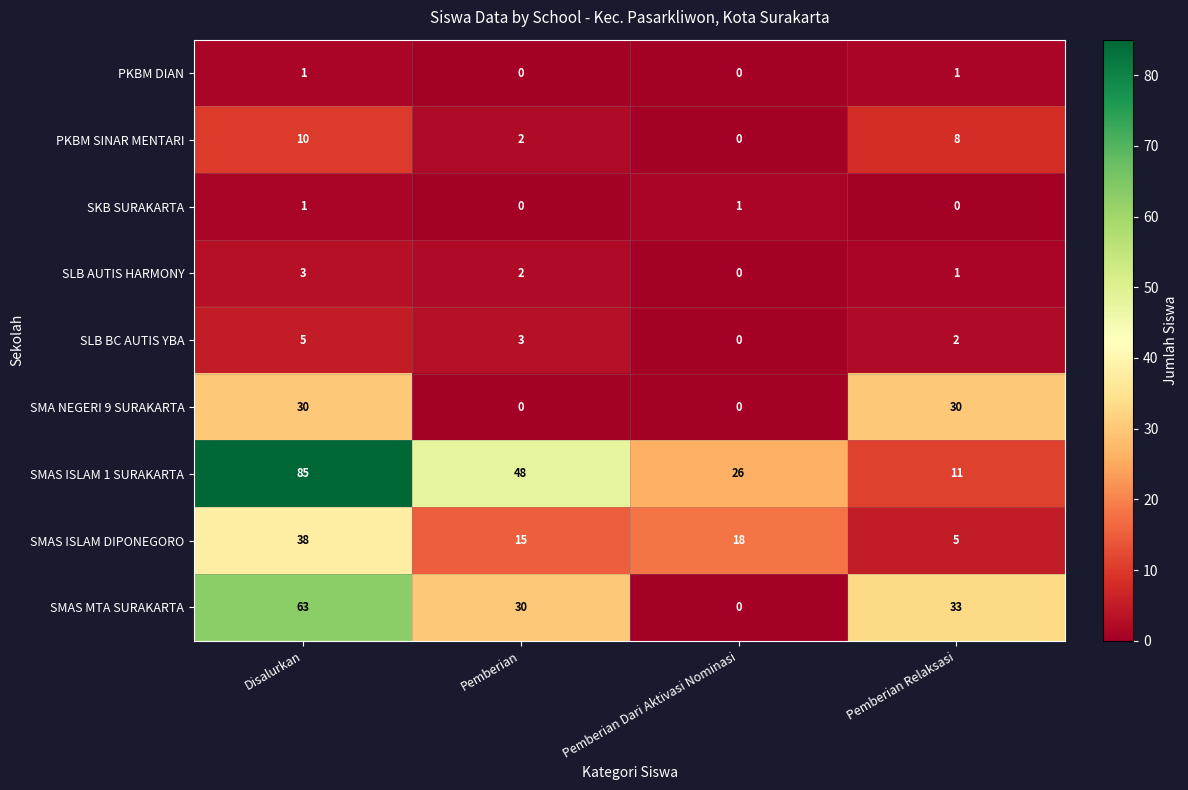

What is the sum of all SMAS ISLAM 1 SURAKARTA values?

170